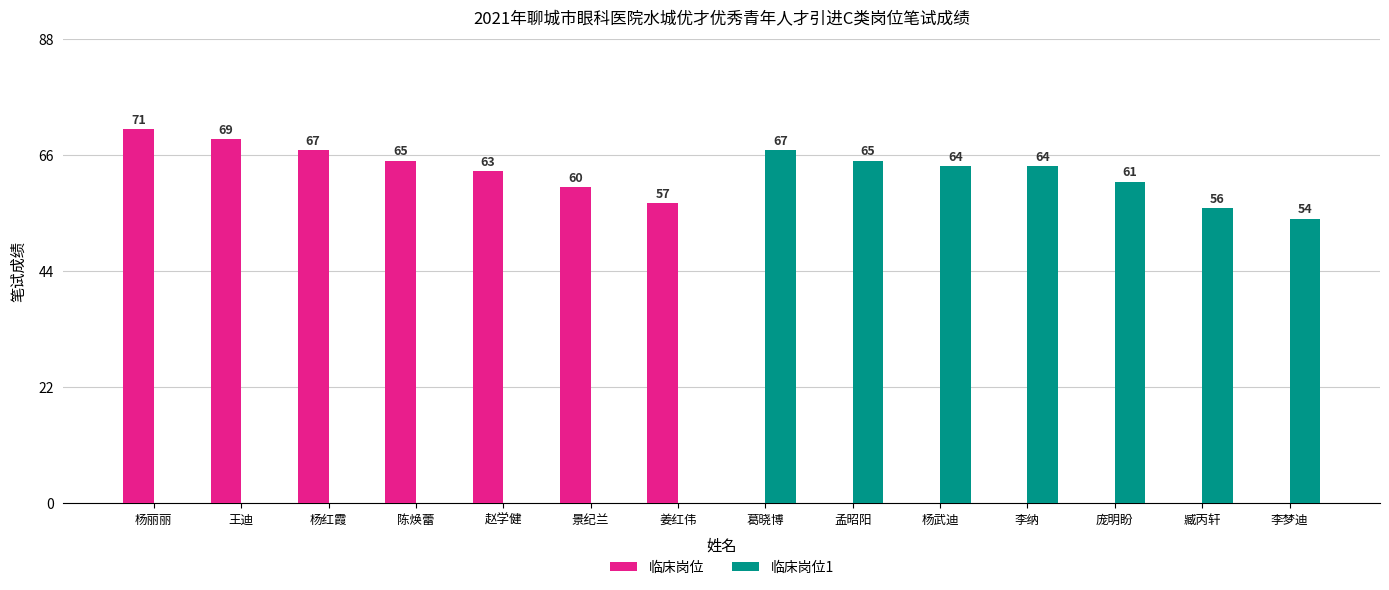

Where is 临床岗位 nearest to the value 35?

姜红伟